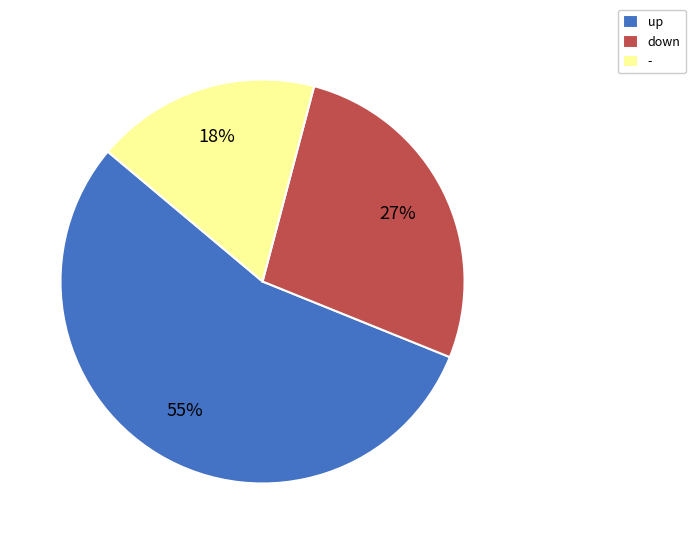

Rank the categories by value from lowest to highest.

-, down, up